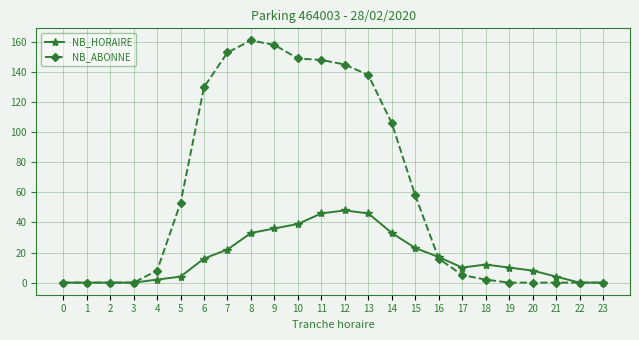

How many series are shown in this chart?

2